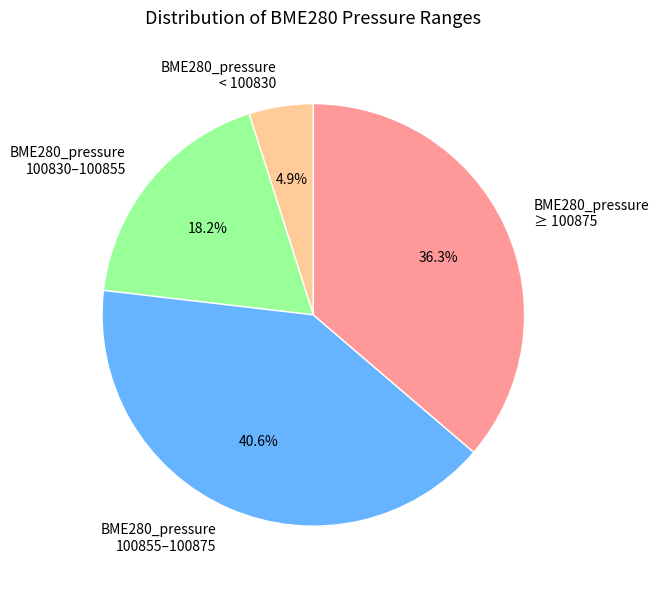

Between BME280_pressure 100855–100875 and BME280_pressure < 100830, which is larger?

BME280_pressure 100855–100875